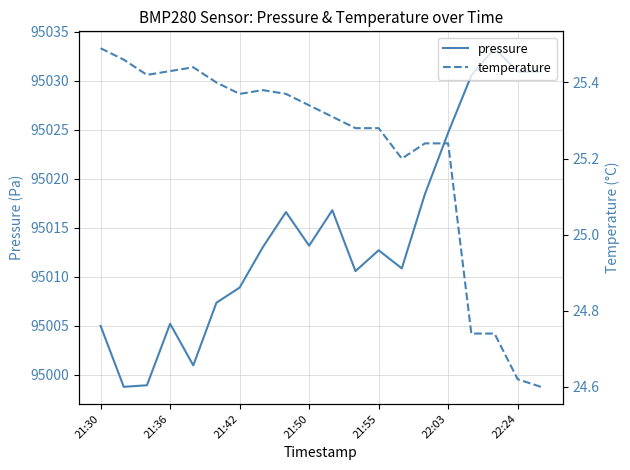

What are all the series names shown in the legend?

pressure, temperature